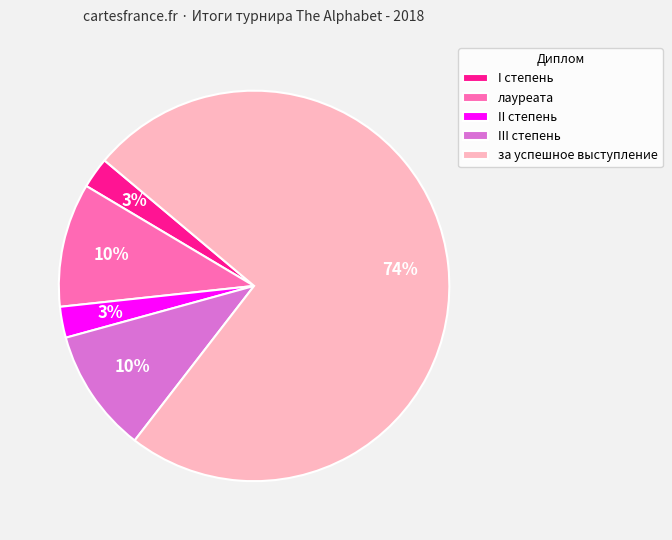

What is the largest slice in the pie chart?

за успешное выступление